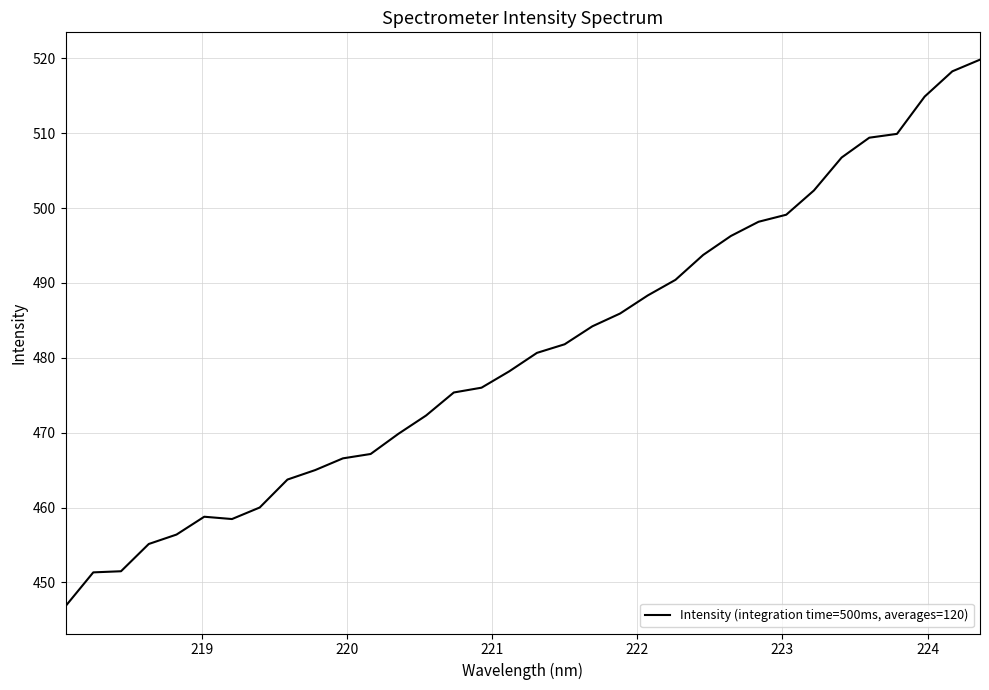

What is the smallest value displayed?

446.8